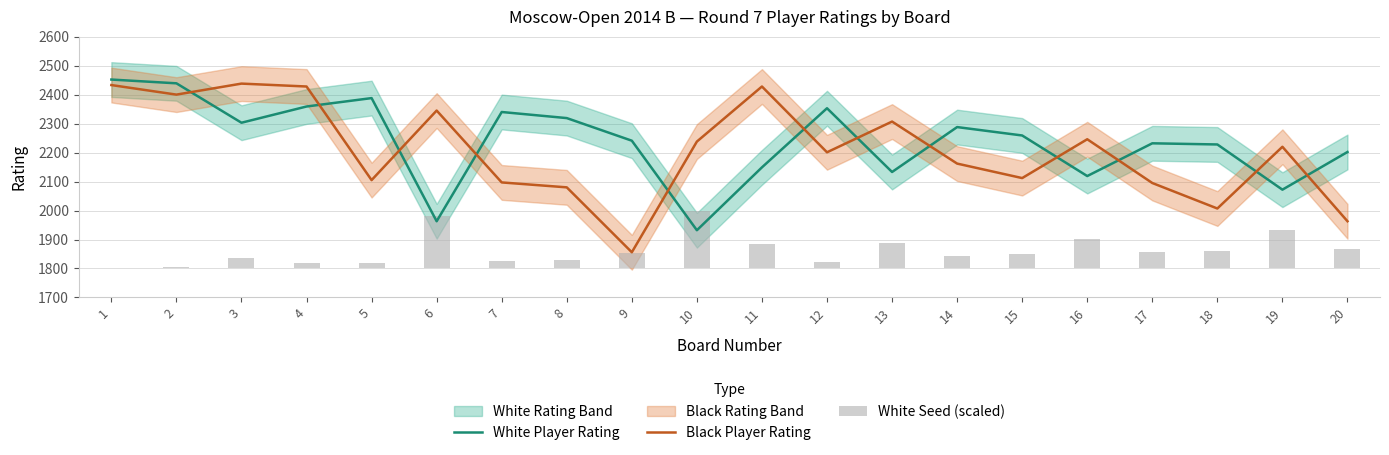

At how many categories does at least one series exceed 1907?

20